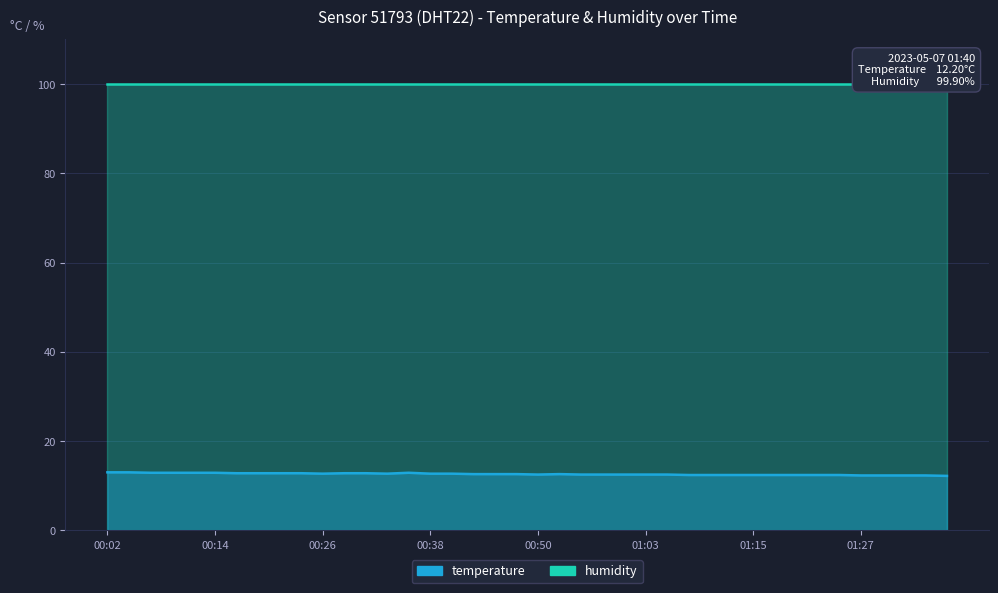

List the labels in order of value, smallest first.

01:40, 01:27, 01:30, 01:35, 01:37, 01:07, 01:10, 01:12, 01:15, 01:17, 01:20, 01:22, 01:25, 00:50, 00:55, 00:58, 01:00, 01:03, 01:05, 00:43, 00:45, 00:48, 00:53, 00:26, 00:33, 00:38, 00:41, 00:16, 00:19, 00:21, 00:24, 00:28, 00:31, 00:07, 00:09, 00:11, 00:14, 00:36, 00:02, 00:04